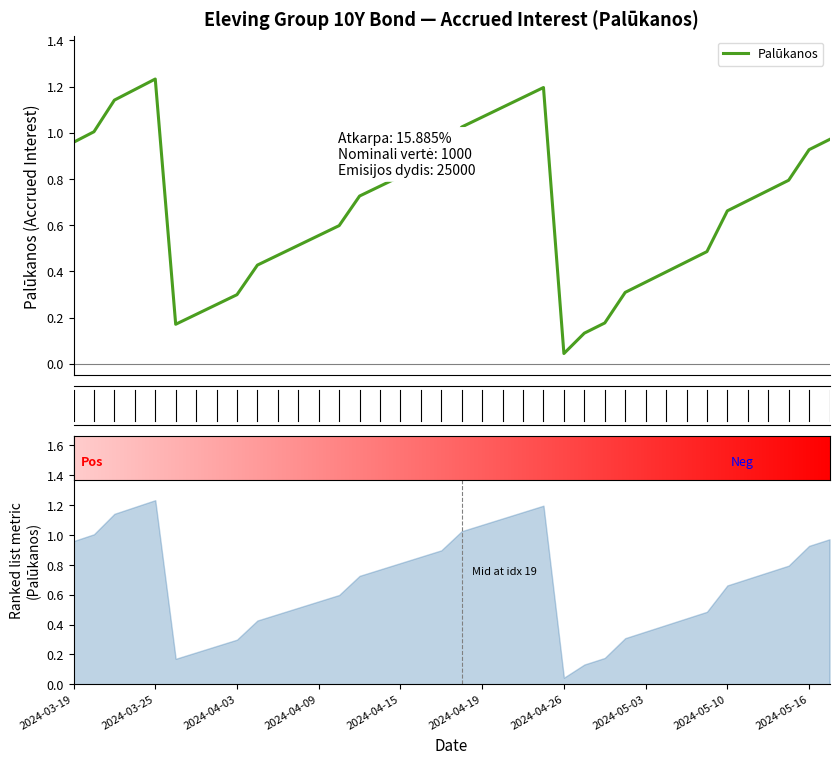

True or false: there are more than 2 points higher than both neighbors.

False